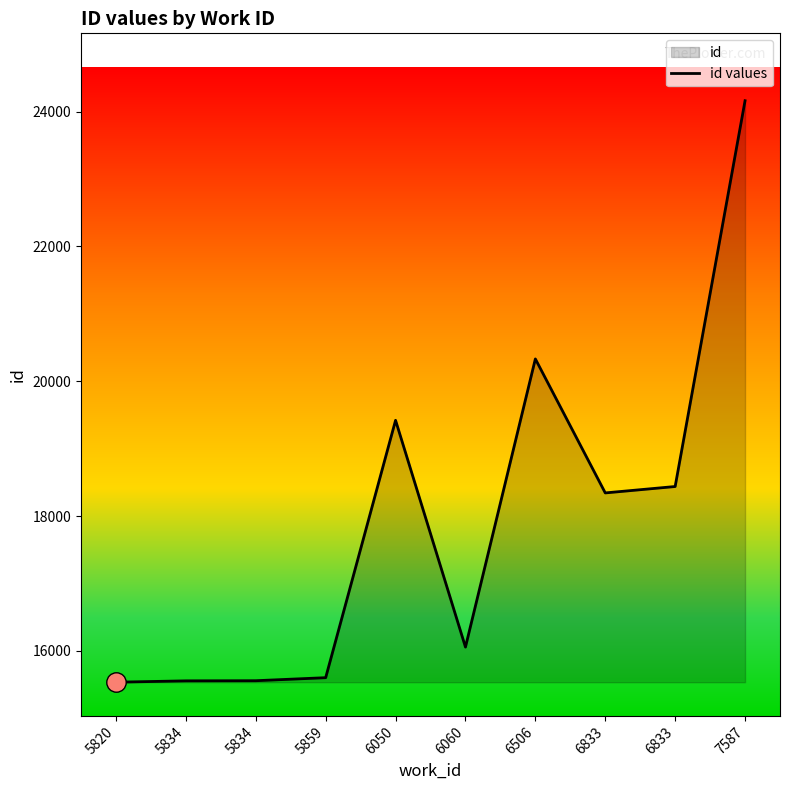

Approximately how many times larger is the value at 5859 compared to 5834?

1.0